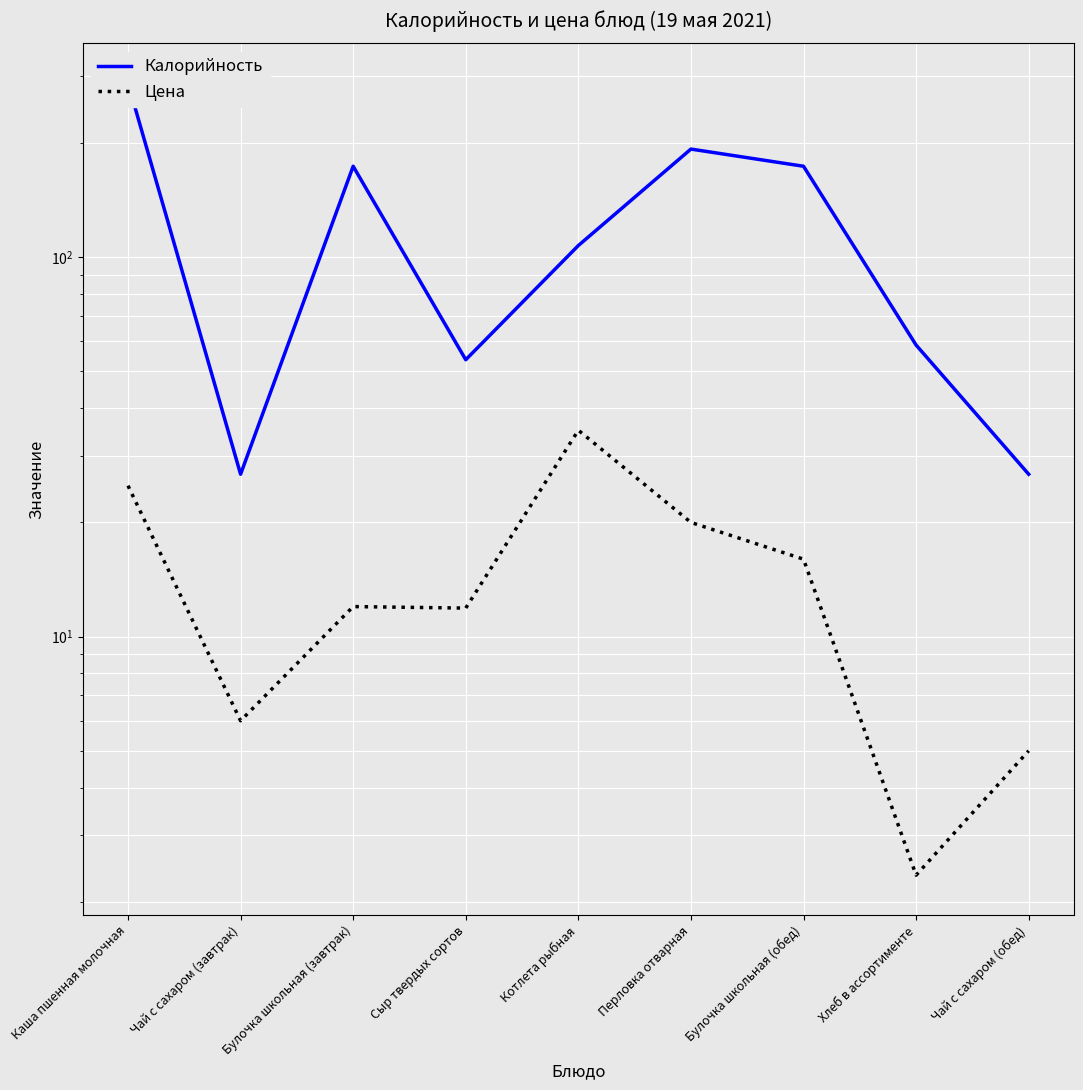

At which category does Калорийность reach its first local peak?

Булочка школьная (завтрак)